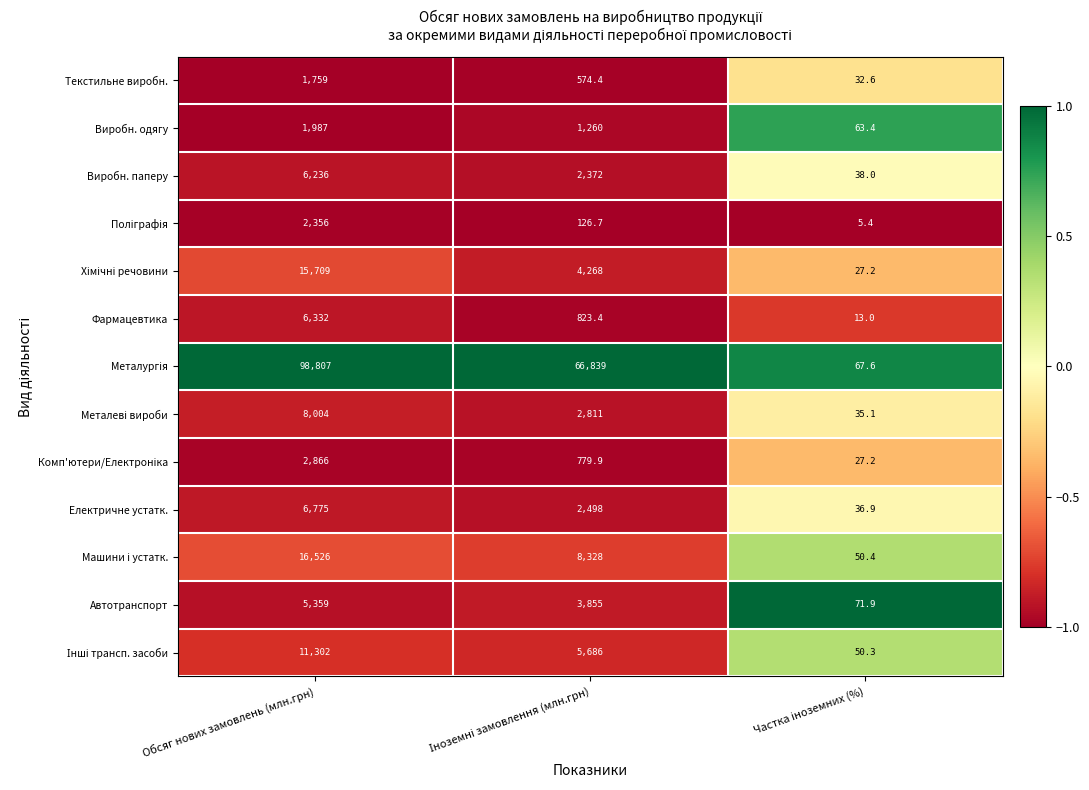

What is the total value across all series at Обсяг нових замовлень (млн.грн)?

184018.0